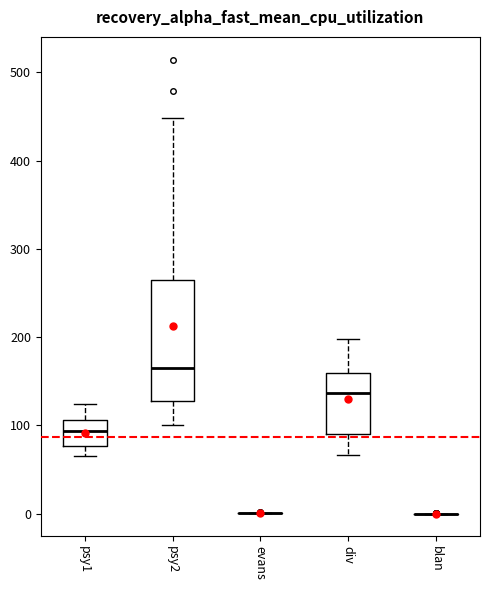

Where is the upper edge of the box for psy2 on the y-axis? The values are not printed on the chart, so give them approximately, as read against the axis.

260